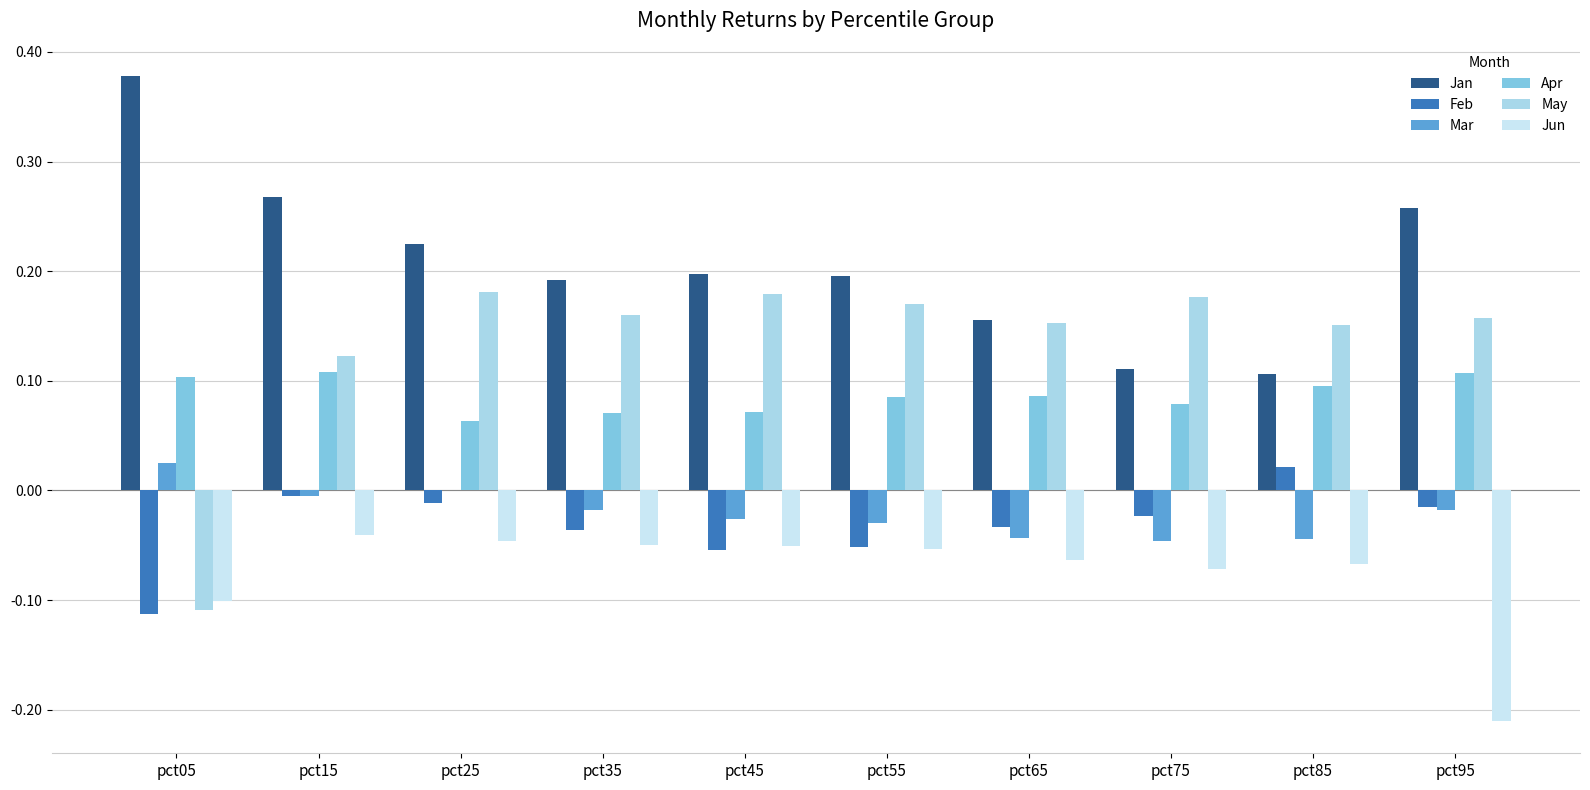

Which series has the largest range (max minus min)?

May